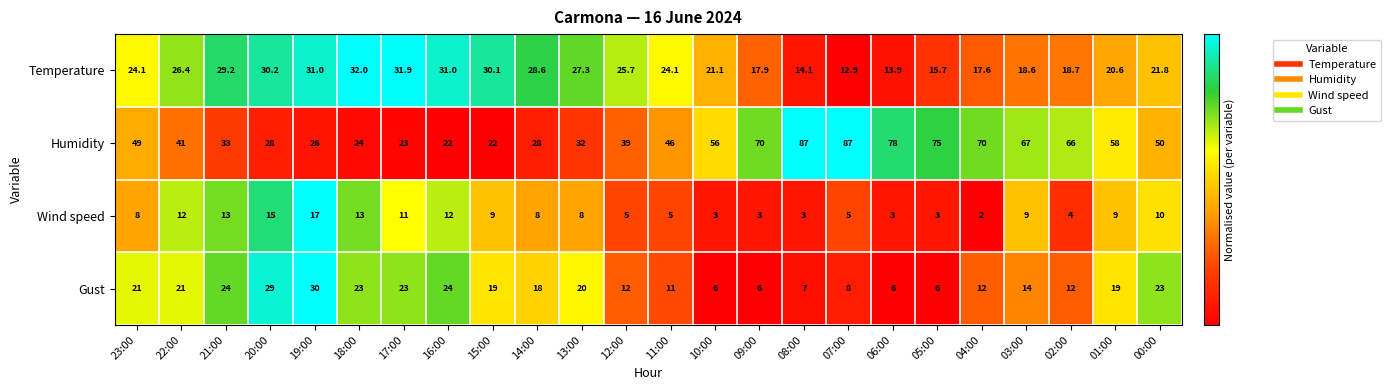

The value of Wind speed at 08:00 is 3.0. True or false?

True